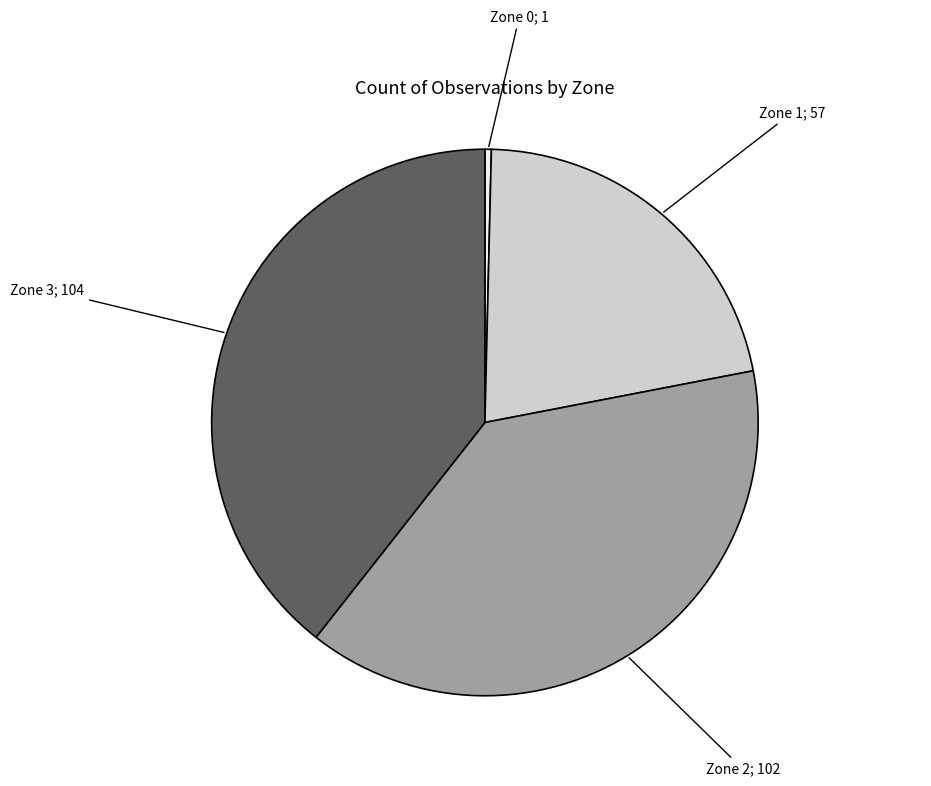

How many segments does this pie chart have?

4